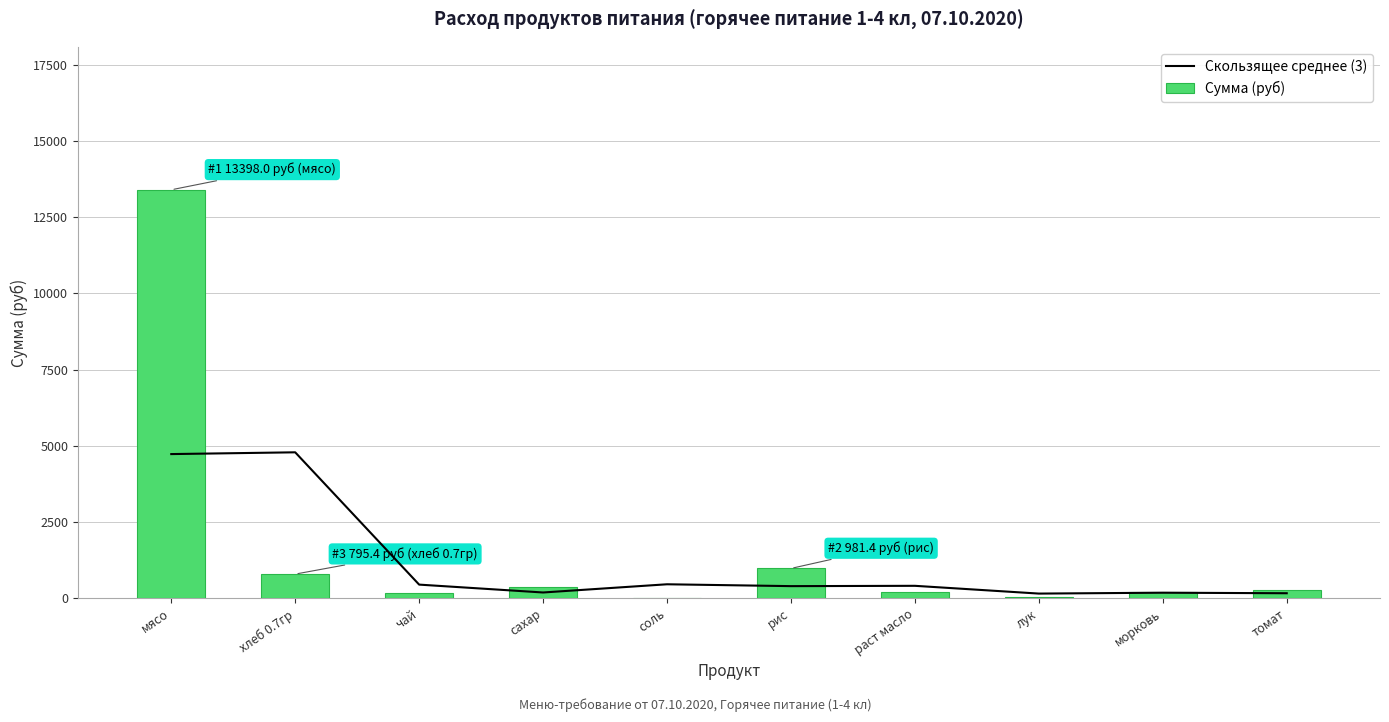

What is the label of the 1st bar from the left?

мясо